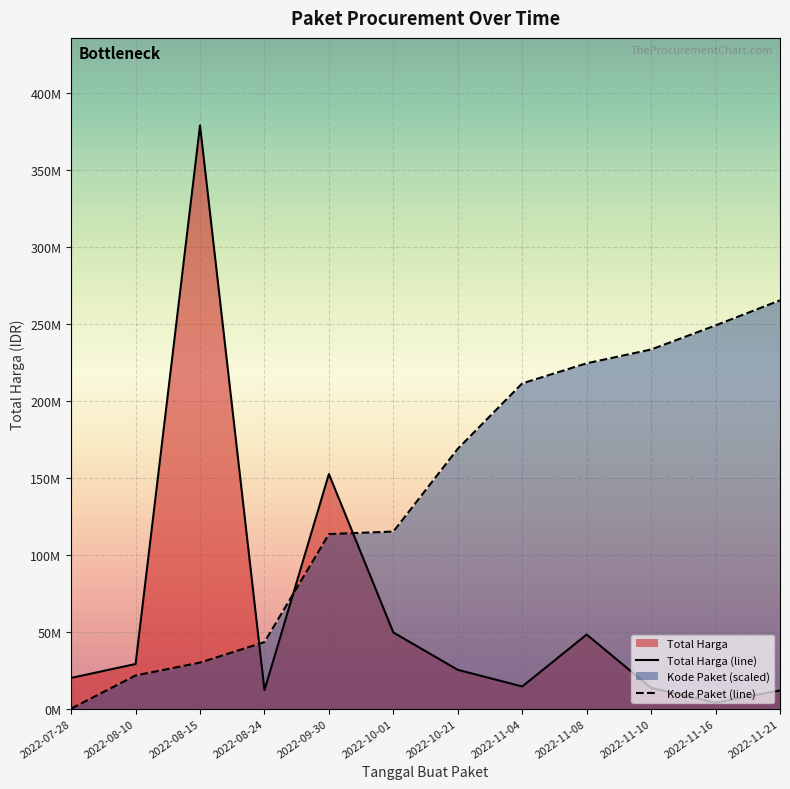

How many values in the Total Harga (line) series are below 25200000?

6